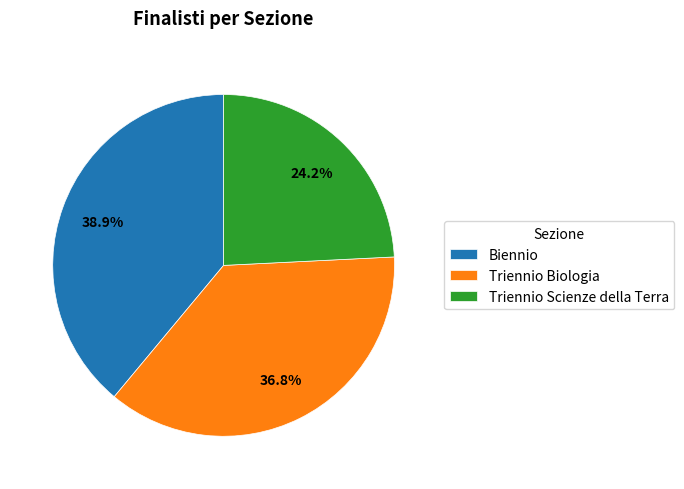

To the nearest percent, what percentage of the pie is Triennio Scienze della Terra?

24%